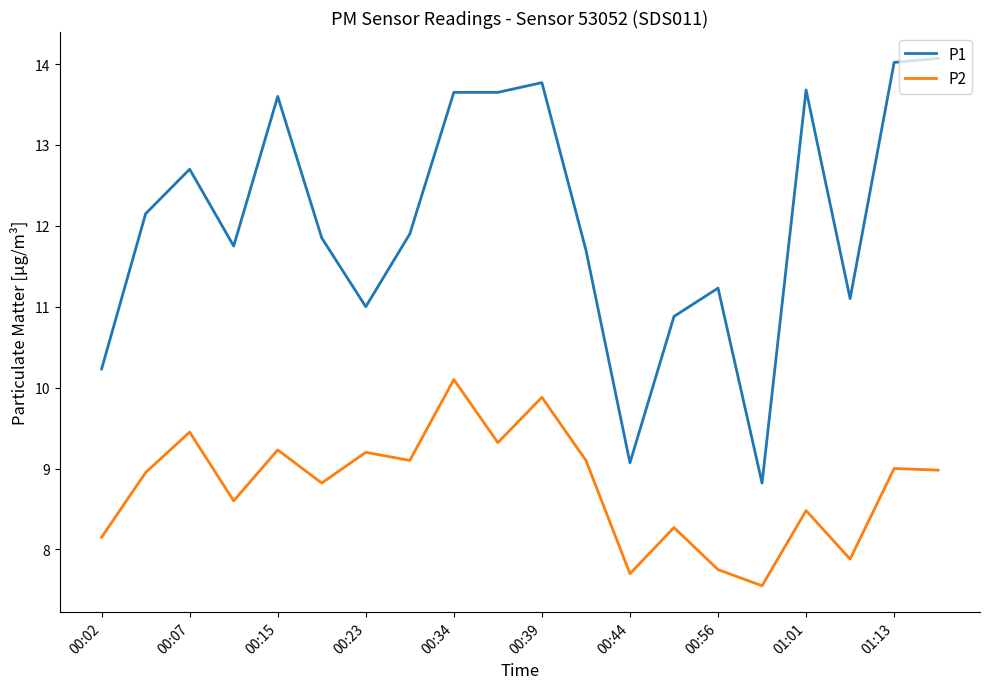

Which series has the largest total across all categories?

P1